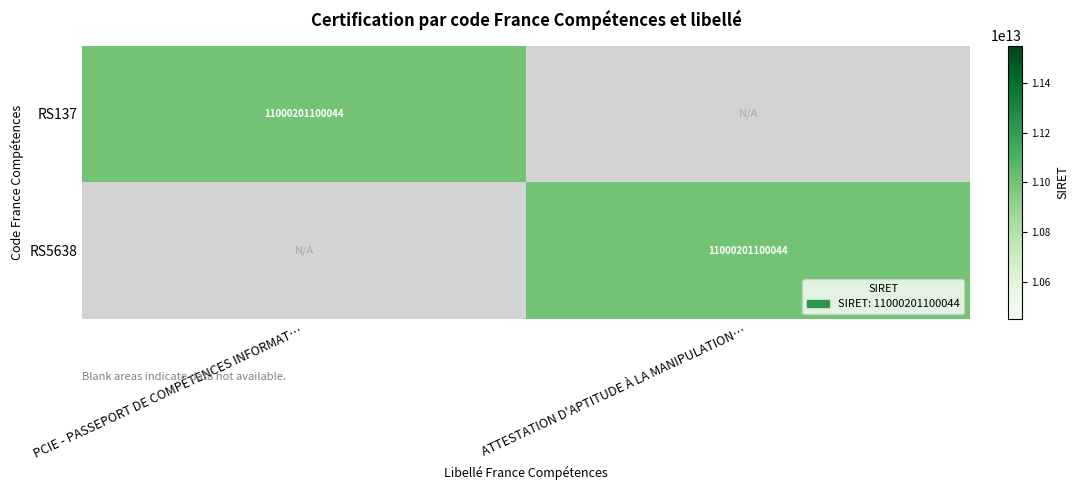

The RS5638 series shows 11000201100044 at ATTESTATION D'APTITUDE À LA MANIPULATION…. True or false?

True